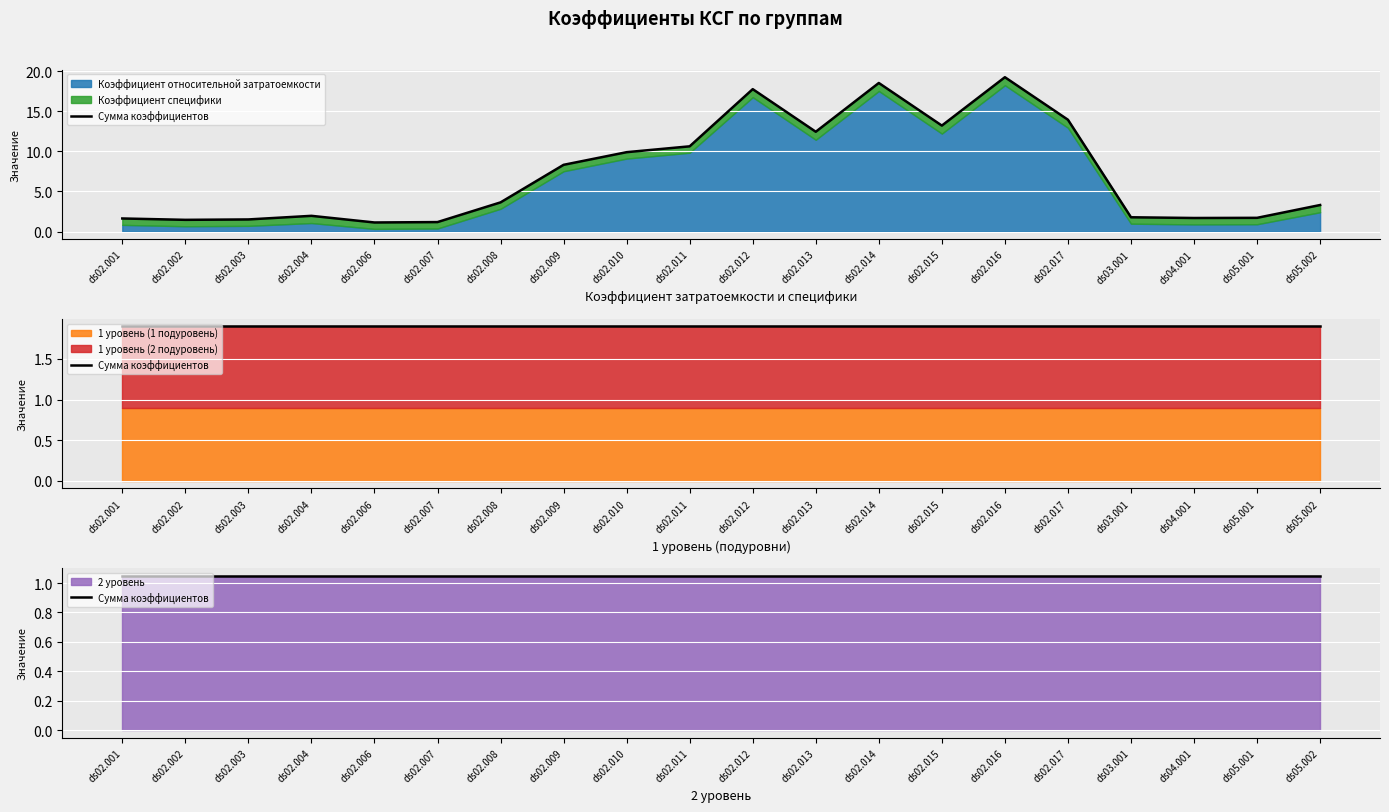

What is the sum of all 1 уровень (1 подуровень) values?

18.0